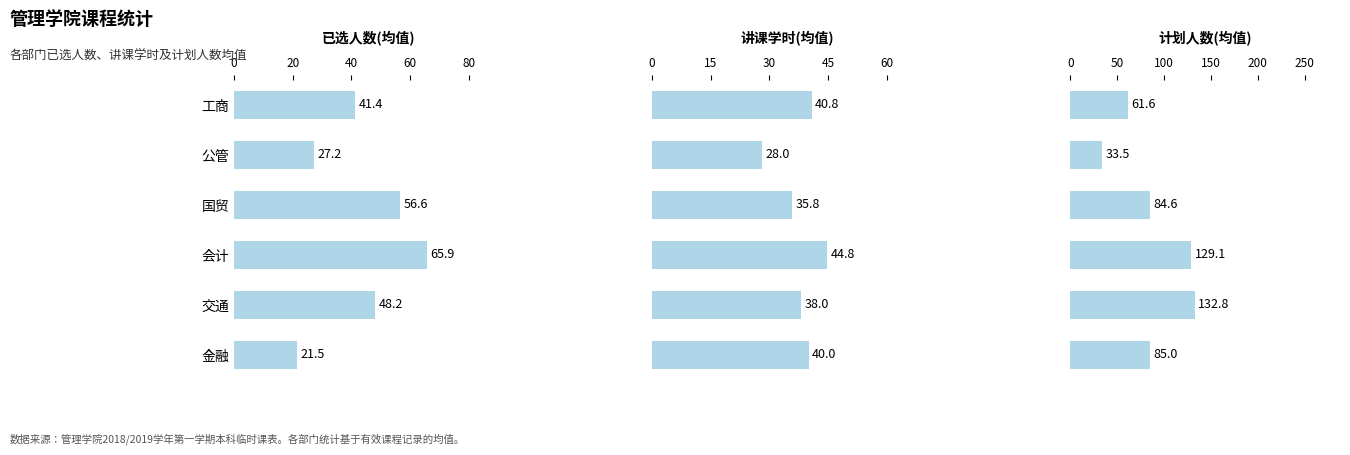

How many values in the 讲课学时(均值) series exceed 40?

2